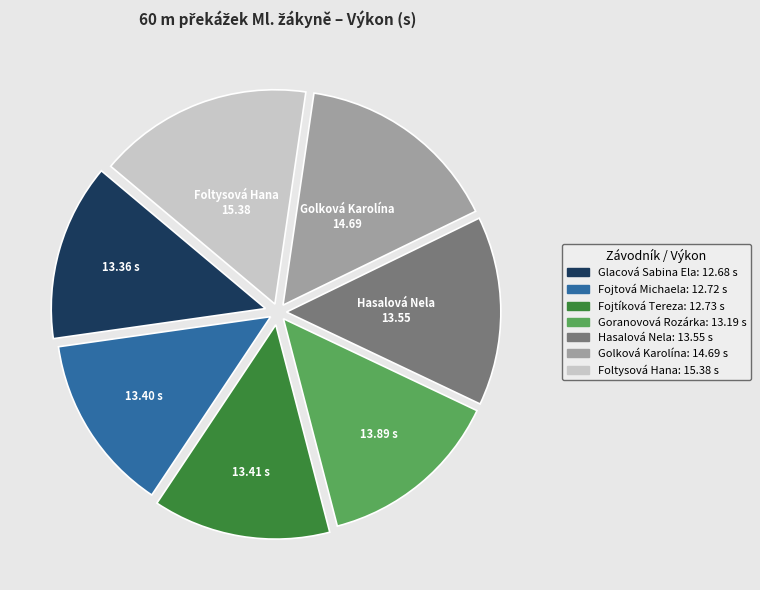

Is there a majority slice in this chart?

No